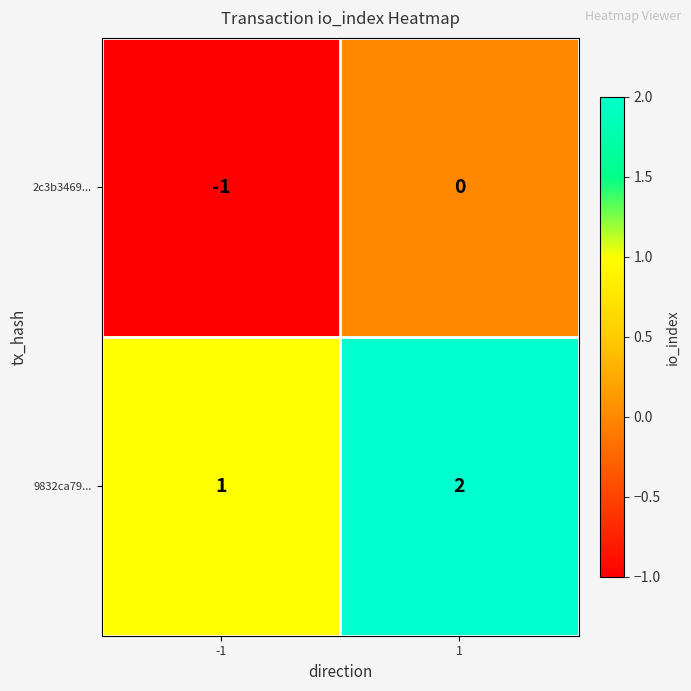

Rank the series at 1 from highest to lowest value.

9832ca79..., 2c3b3469...